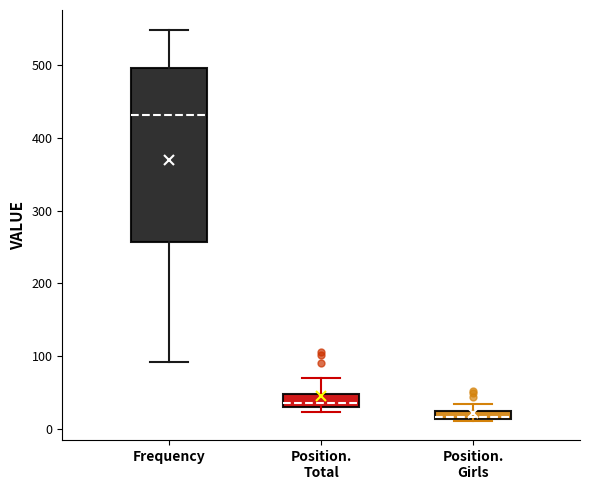

Which box's median line is the lowest?

Position. Girls